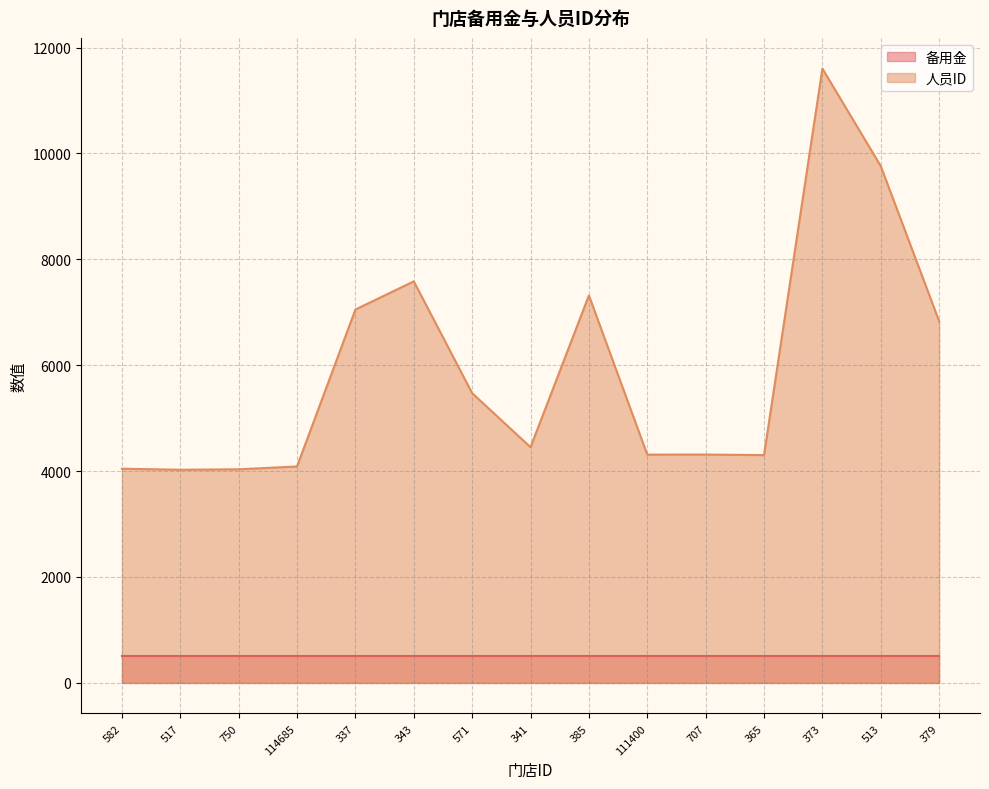

List the labels in order of value, largest first.

373, 513, 343, 385, 337, 379, 571, 341, 707, 111400, 365, 114685, 582, 750, 517